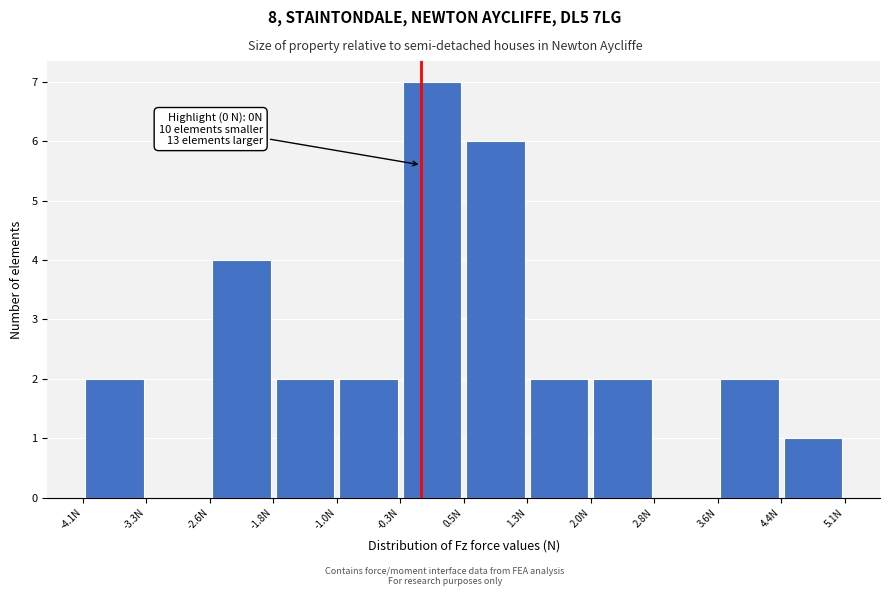

Which range on the x-axis has the tallest bar?

-0.3 to 0.5